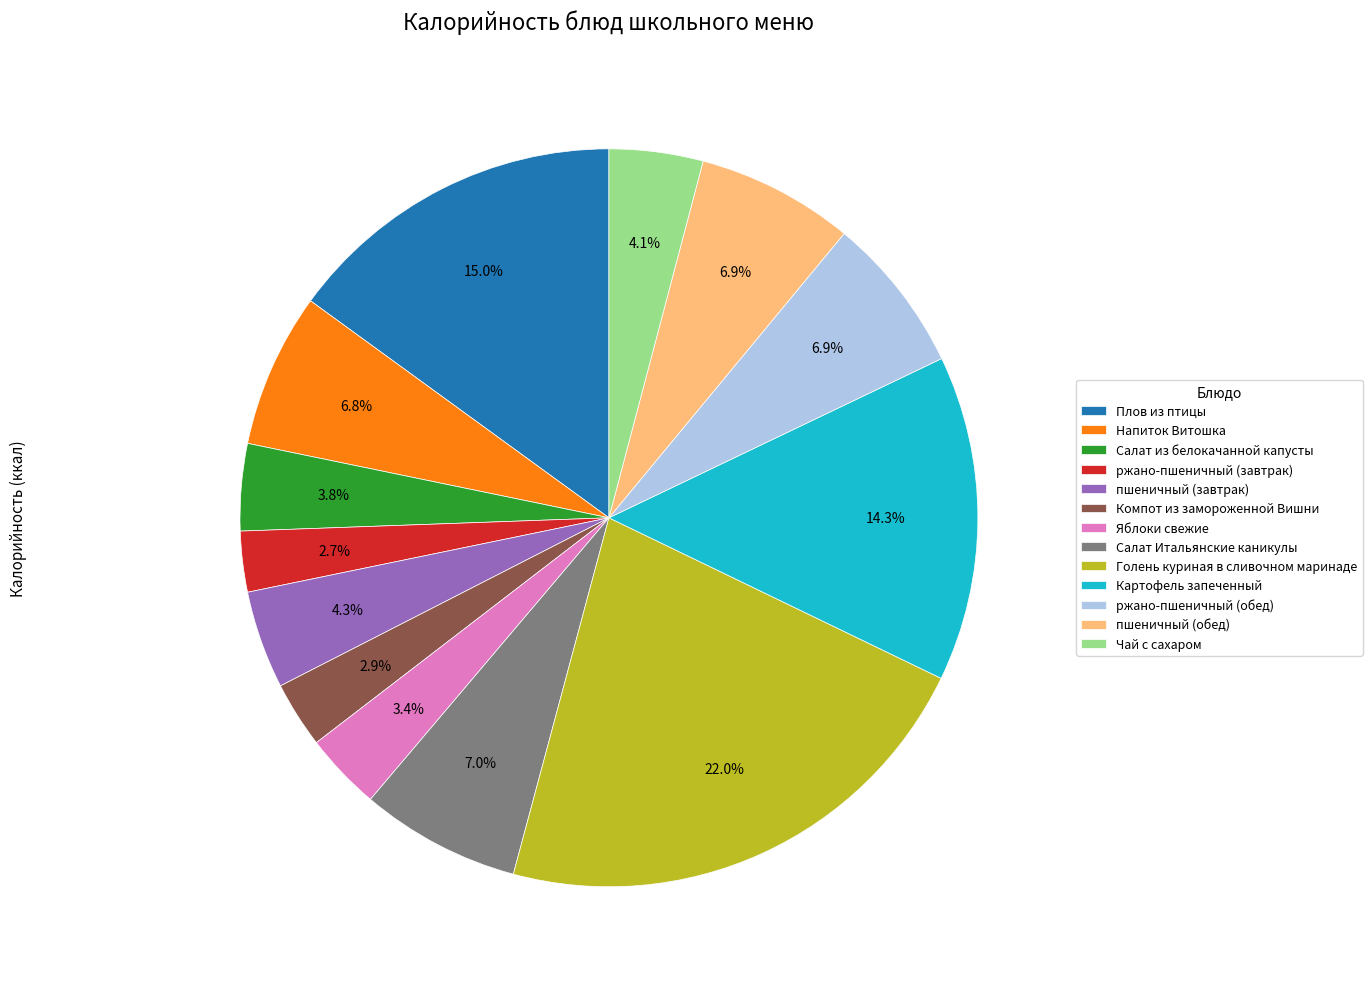

Does Яблоки свежие represent more than half of the total?

No